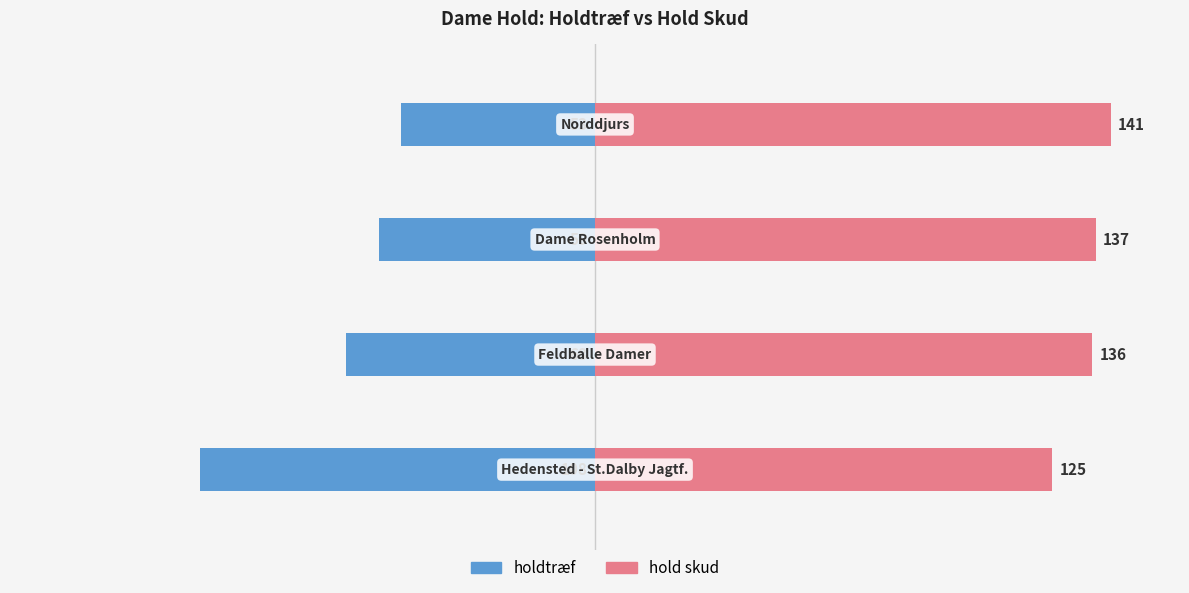

Which series has the widest spread of values?

holdtræf